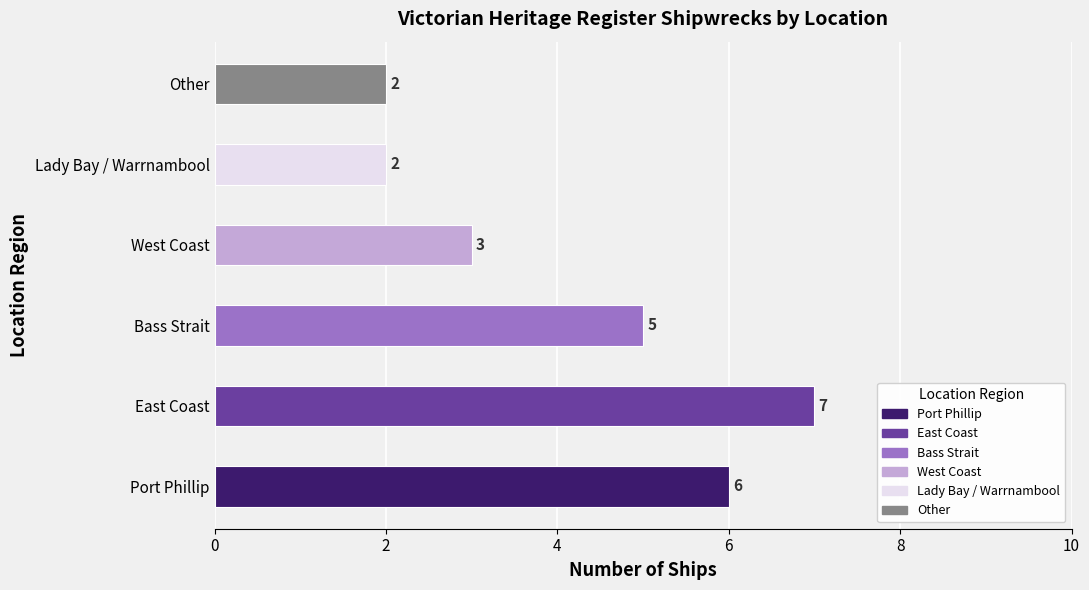

Where is the data nearest to the value 4?

Bass Strait